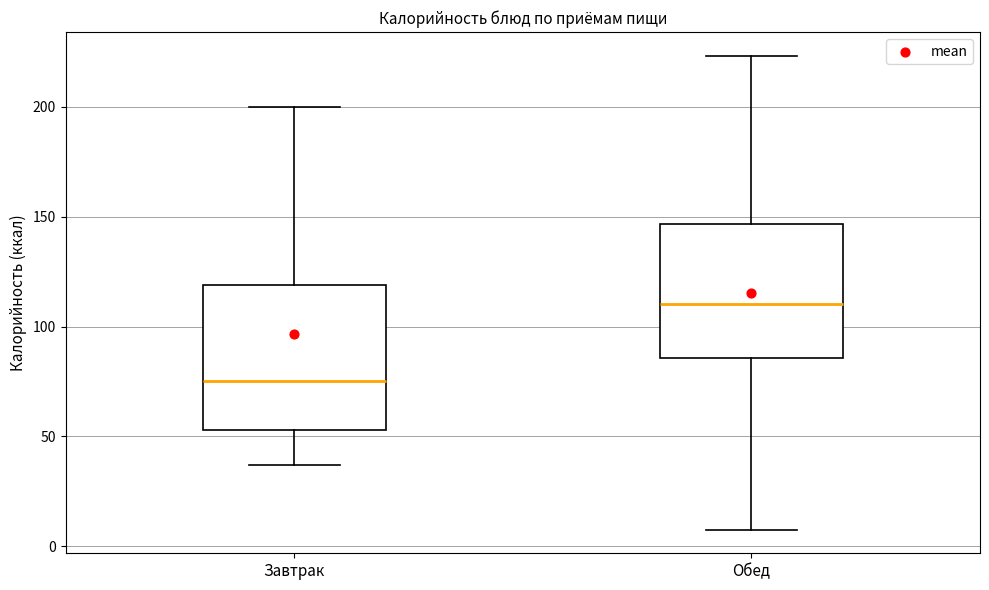

Reading left to right, read every box against the y-axis: the position of its median line, the range the box covers, and the ends of its whiskers. The values are not printed on the chart, so give them approximately, as read against the axis.

Завтрак: median 75, box 55 to 120, whiskers 35 to 200
Обед: median 110, box 85 to 145, whiskers 10 to 225